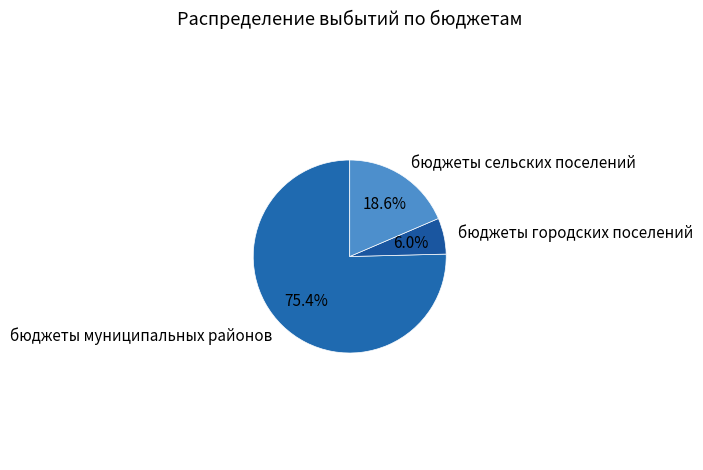

To the nearest percent, what is the difference between the бюджеты городских поселений and бюджеты муниципальных районов slice percentages?

69%